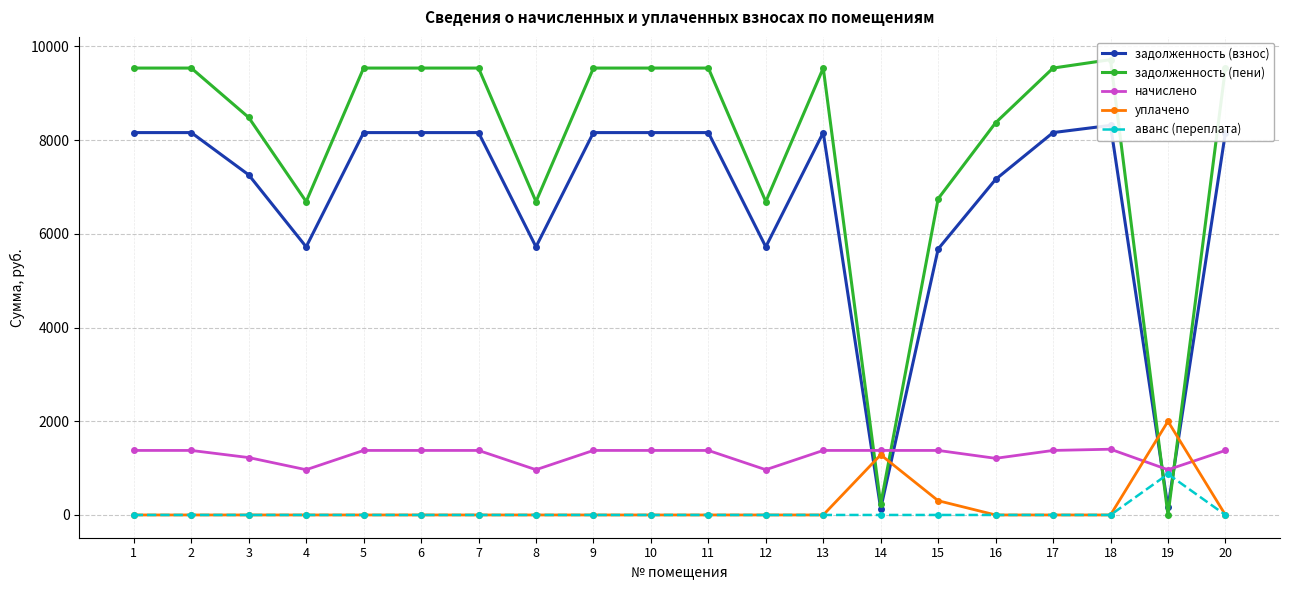

What are all the series names shown in the legend?

задолженность (взнос), задолженность (пени), начислено, уплачено, аванс (переплата)